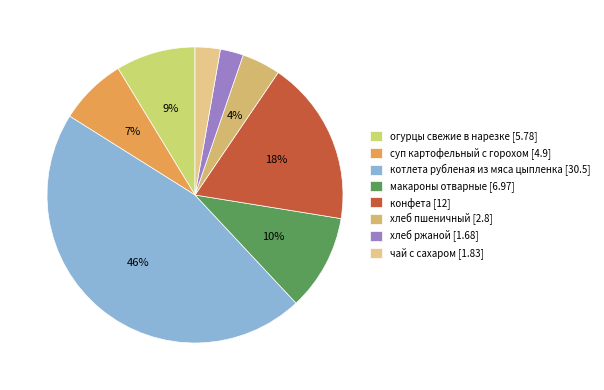

To the nearest percent, what percentage of the pie is хлеб пшеничный?

4%